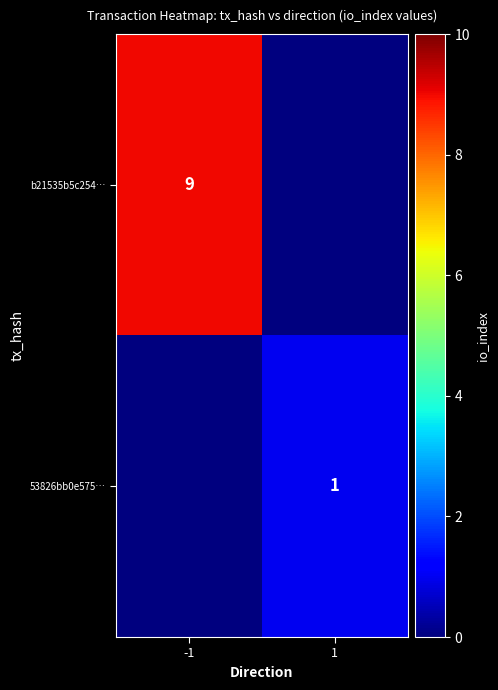

Between 1 and -1, which is larger?

-1